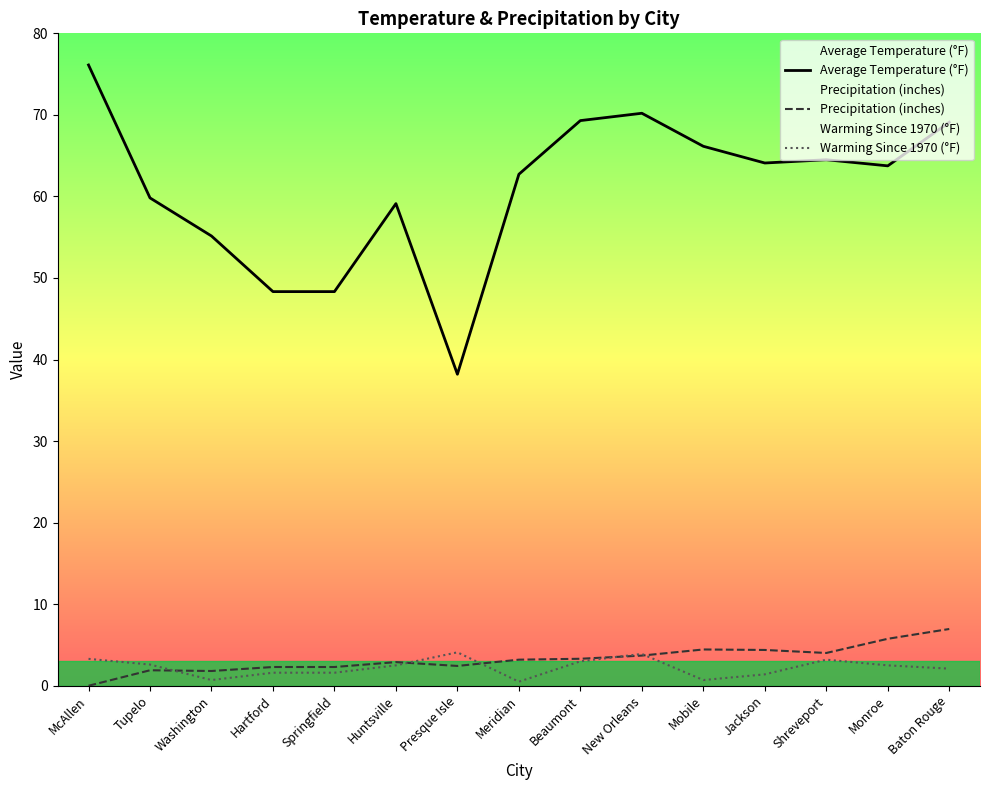

Is this an area chart (filled region under the line)?

No